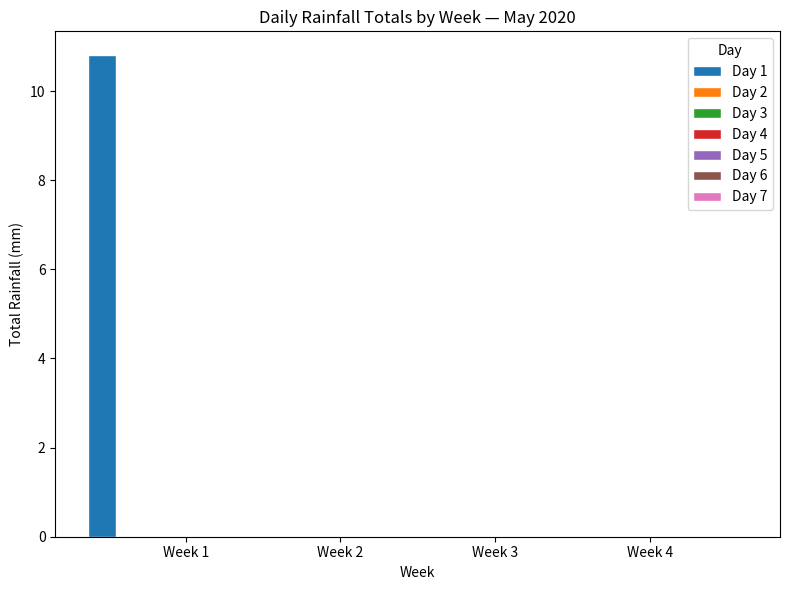

What is the sum of all values?

10.8